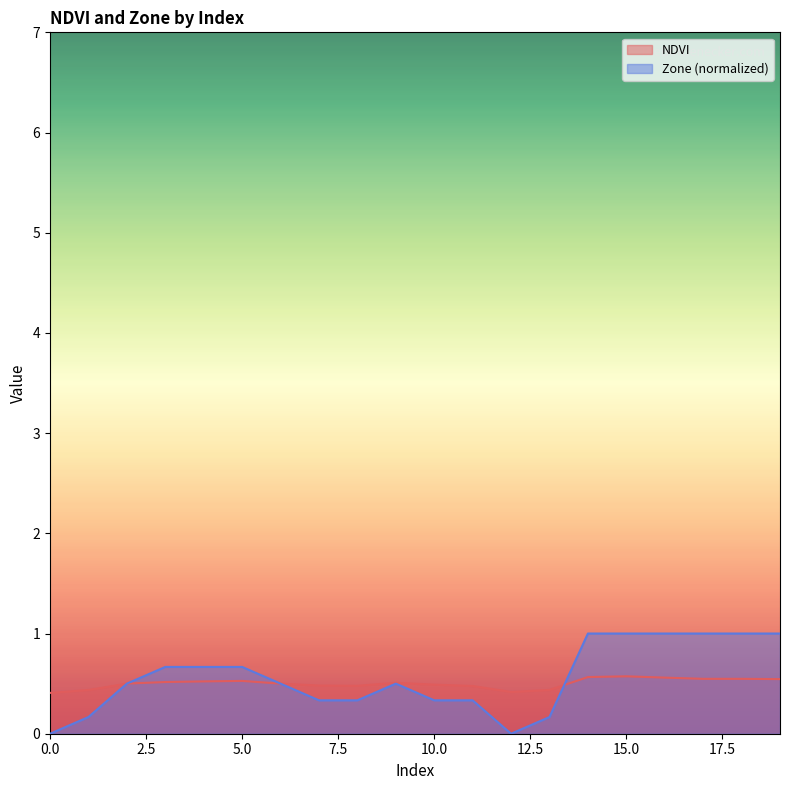

What is the difference between the highest and lowest values at 10.0?

0.2